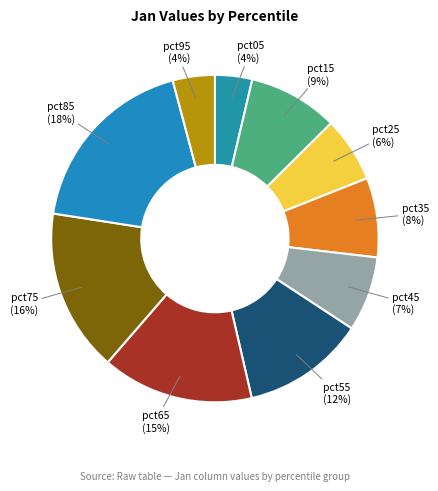

Which slice is the largest?

pct85